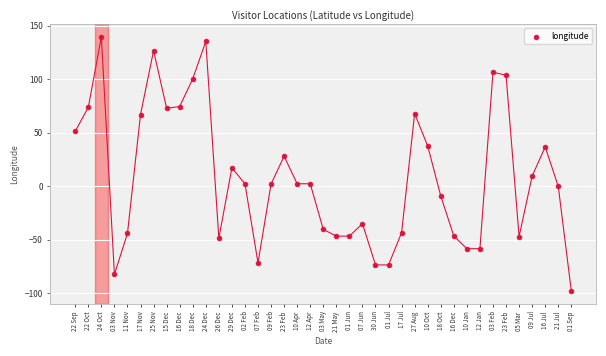

What Y value in the scatter plot is closest to 20?

17.2